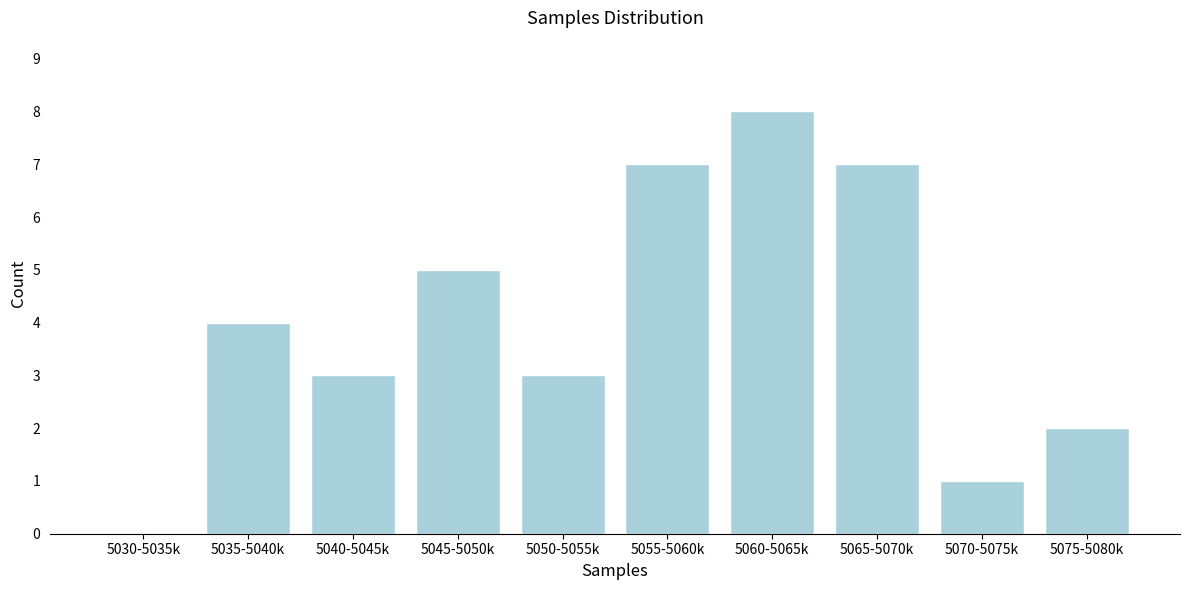

Reading left to right, what are all the values shown in this chart?

5030-5035k=0	5035-5040k=4	5040-5045k=3	5045-5050k=5	5050-5055k=3	5055-5060k=7	5060-5065k=8	5065-5070k=7	5070-5075k=1	5075-5080k=2